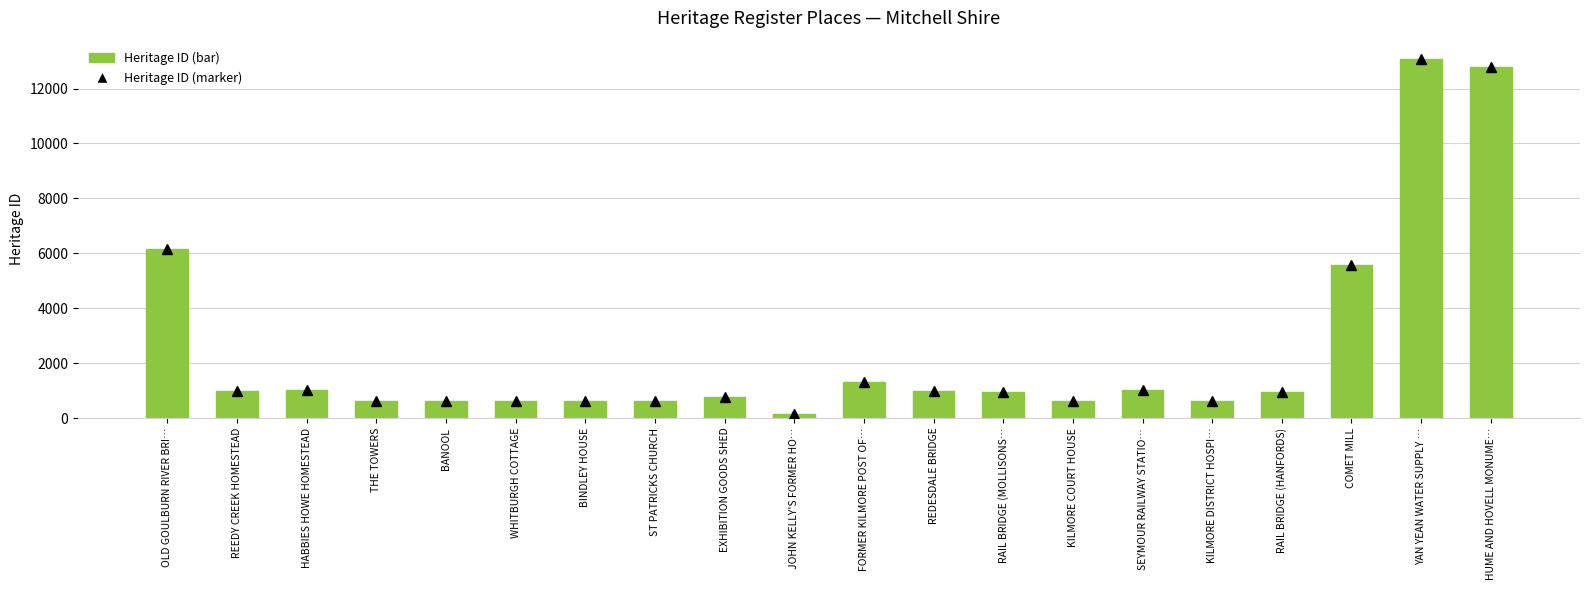

Rank the categories by ID value from lowest to highest.

JOHN KELLY'S FORMER HO…, BANOOL, KILMORE COURT HOUSE, WHITBURGH COTTAGE, BINDLEY HOUSE, KILMORE DISTRICT HOSPI…, ST PATRICKS CHURCH, THE TOWERS, EXHIBITION GOODS SHED, RAIL BRIDGE (HANFORDS), RAIL BRIDGE (MOLLISONS…, REDESDALE BRIDGE, REEDY CREEK HOMESTEAD, HABBIES HOWE HOMESTEAD, SEYMOUR RAILWAY STATIO…, FORMER KILMORE POST OF…, COMET MILL, OLD GOULBURN RIVER BRI…, HUME AND HOVELL MONUME…, YAN YEAN WATER SUPPLY …